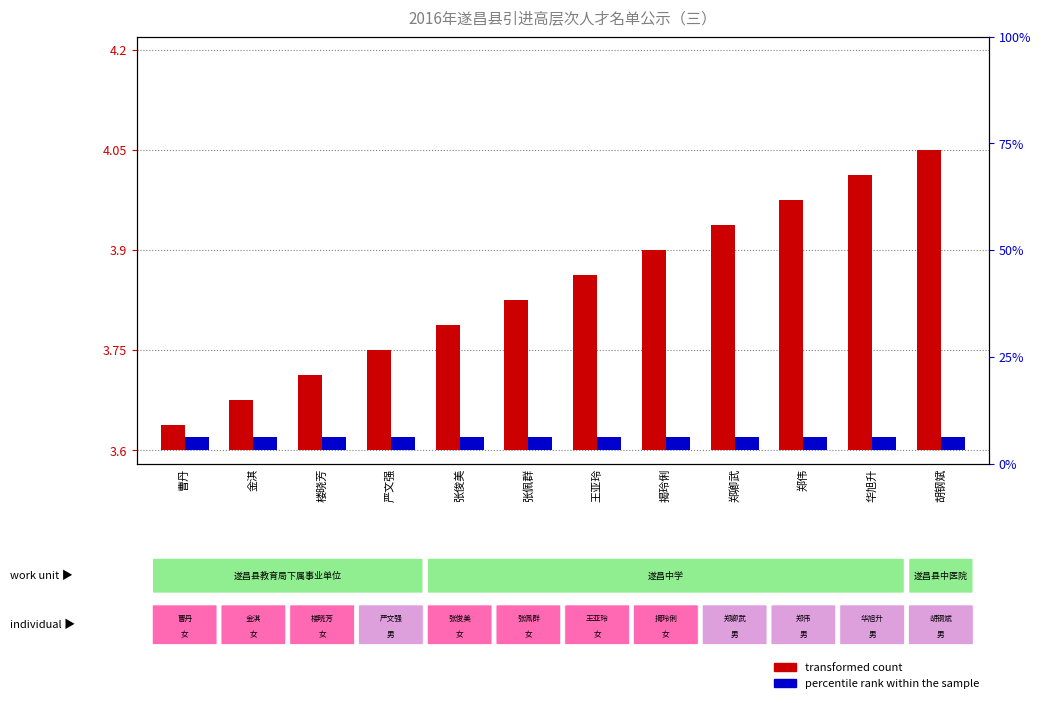

What are all the series names shown in the legend?

transformed count, percentile rank within the sample